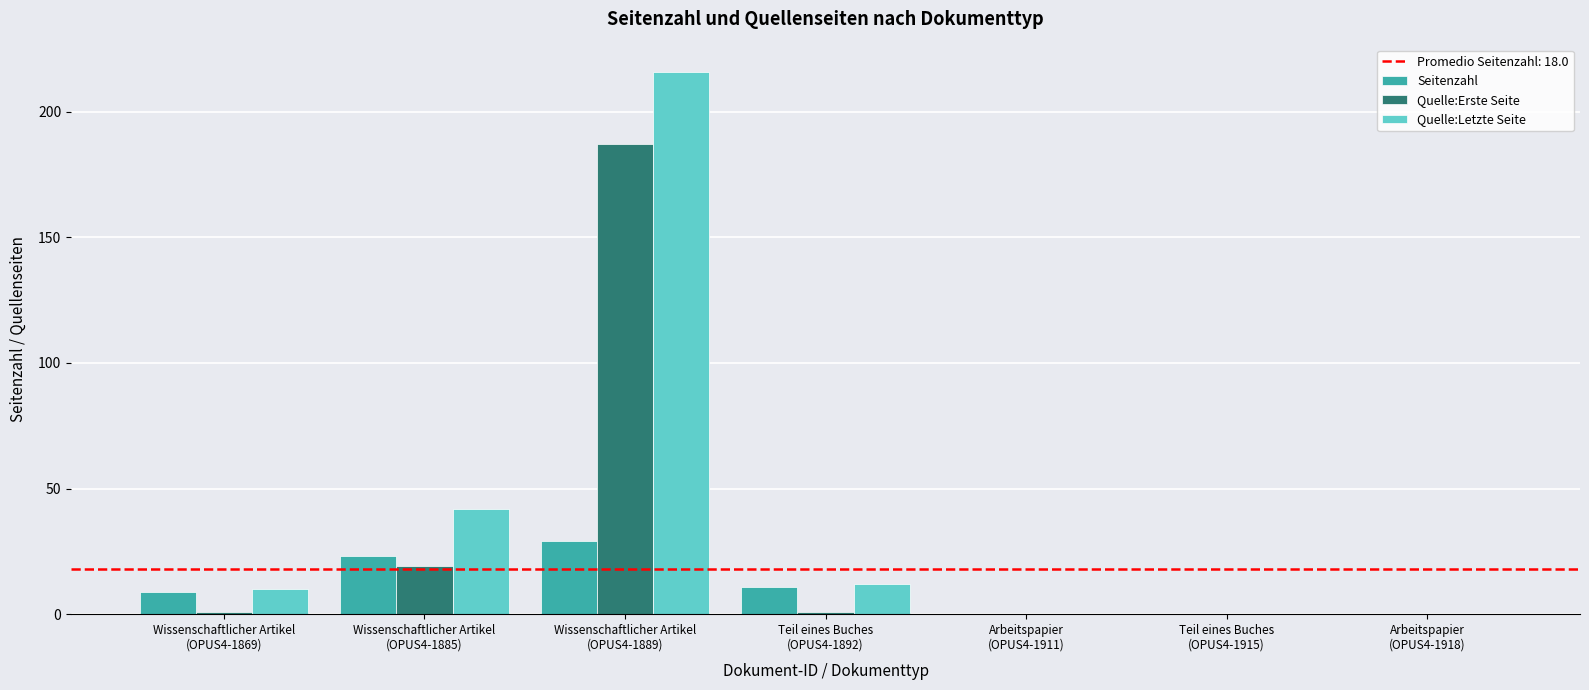

What is the sum of all Quelle:Letzte Seite values?

280